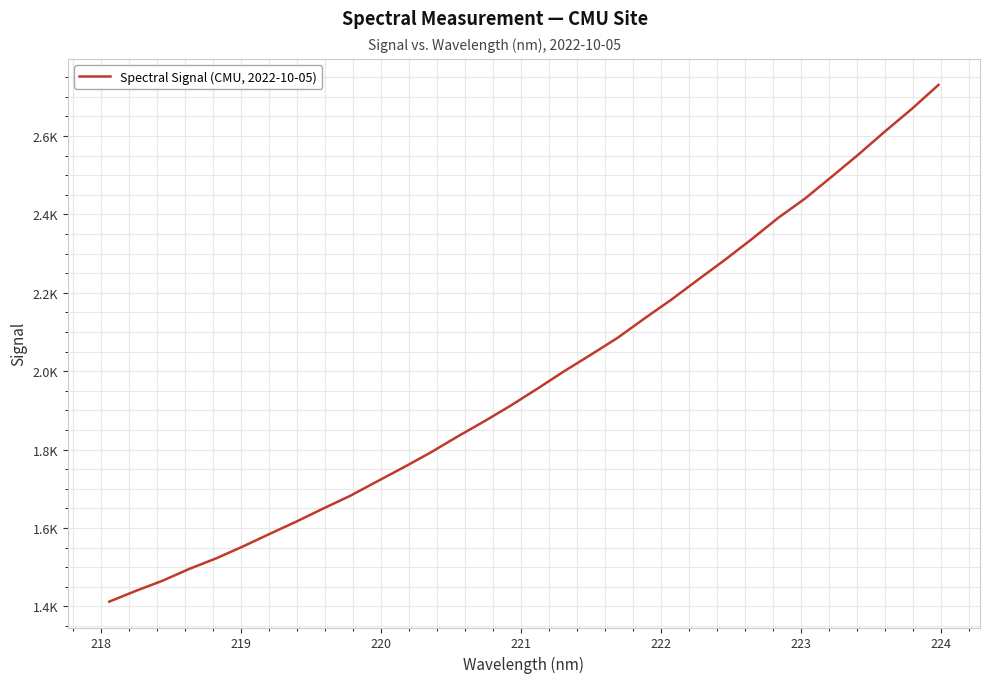

Is this an area chart (filled region under the line)?

No